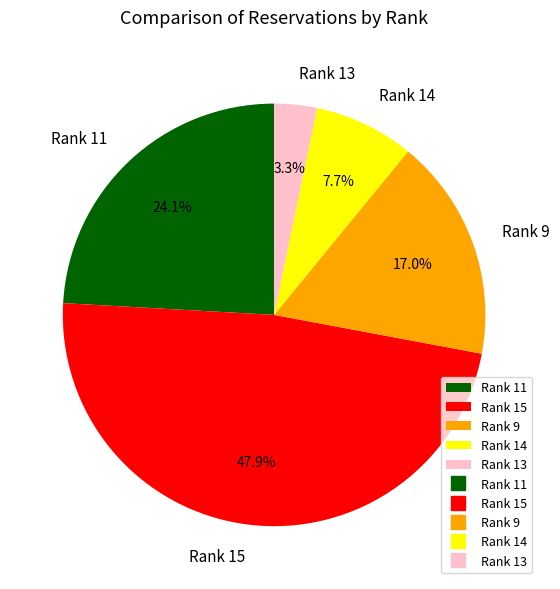

Count the number of slices in the pie.

5